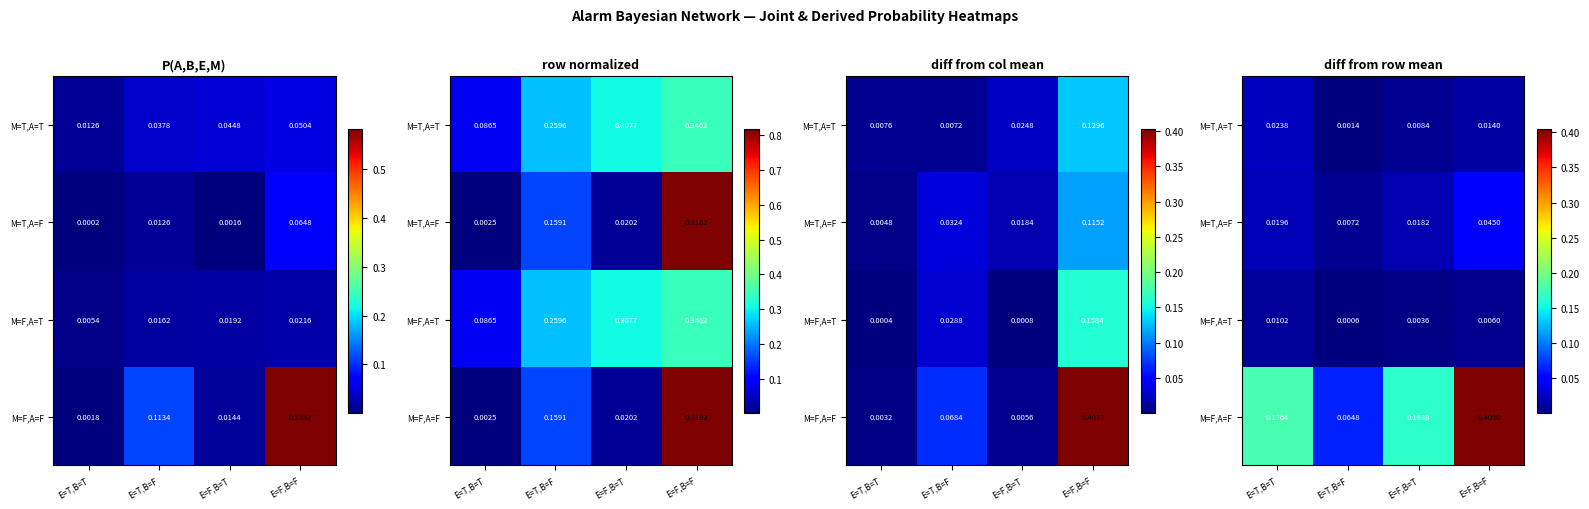

Is the value of M=F,A=F at E=F,B=F greater than the value of M=T,A=T at E=T,B=F?

Yes